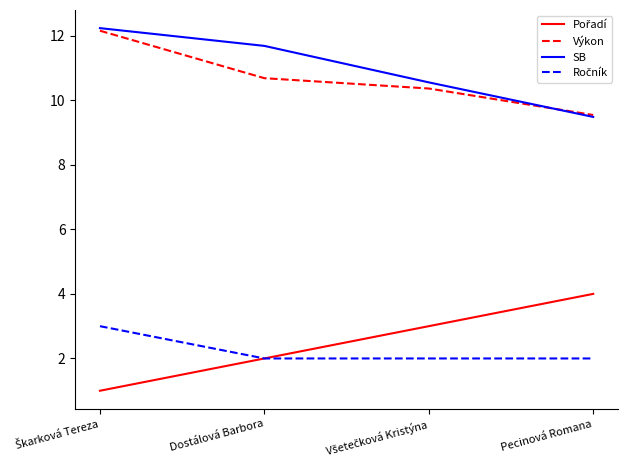

What is the spread (max minus min) of values at Pecinová Romana?

7.5